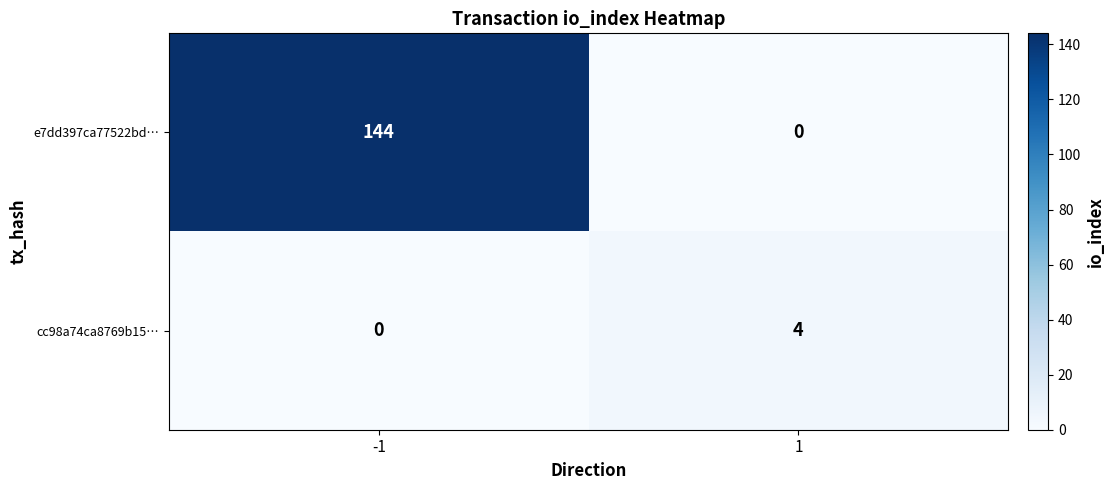

What is the sum of all cc98a74ca8769b15… values?

4